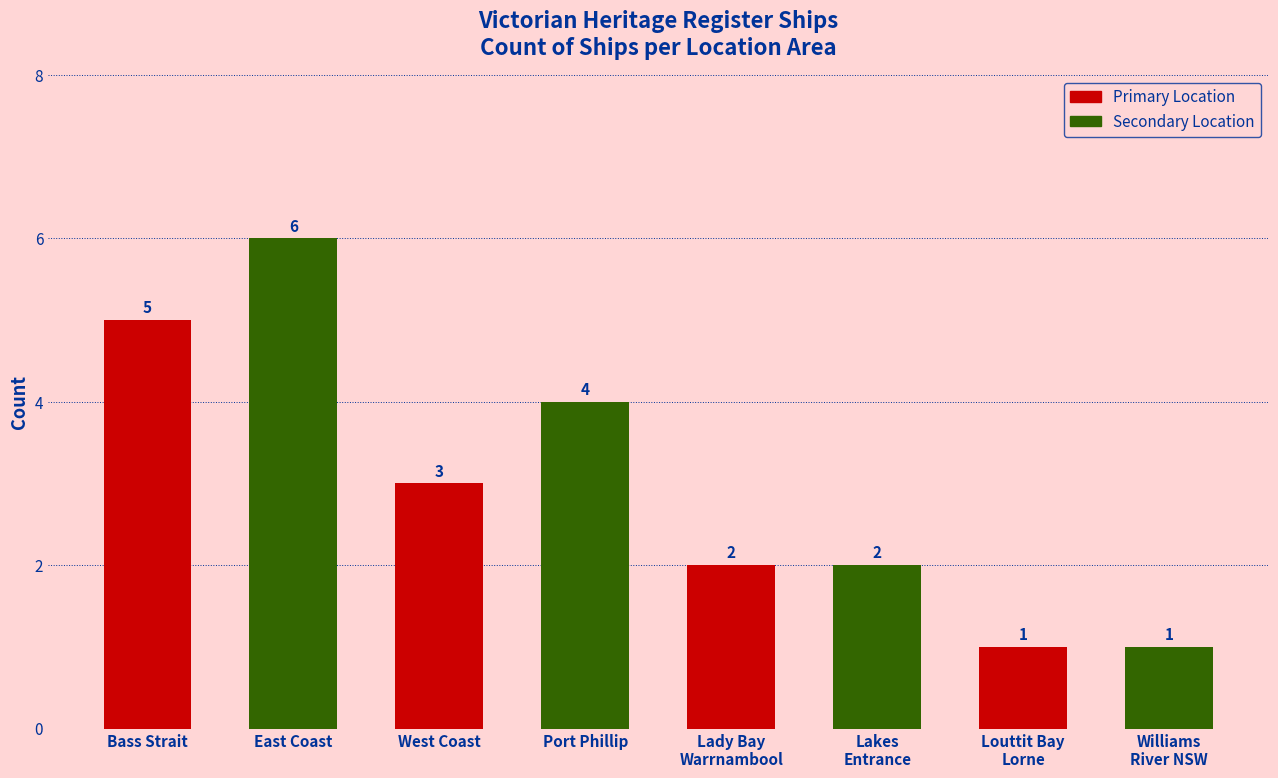

What is the minimum value shown in the chart?

1